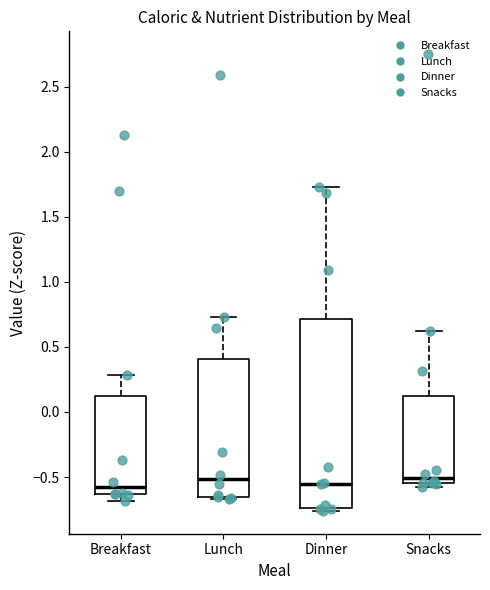

Which box is the tallest, from its lower edge to its upper edge?

Dinner